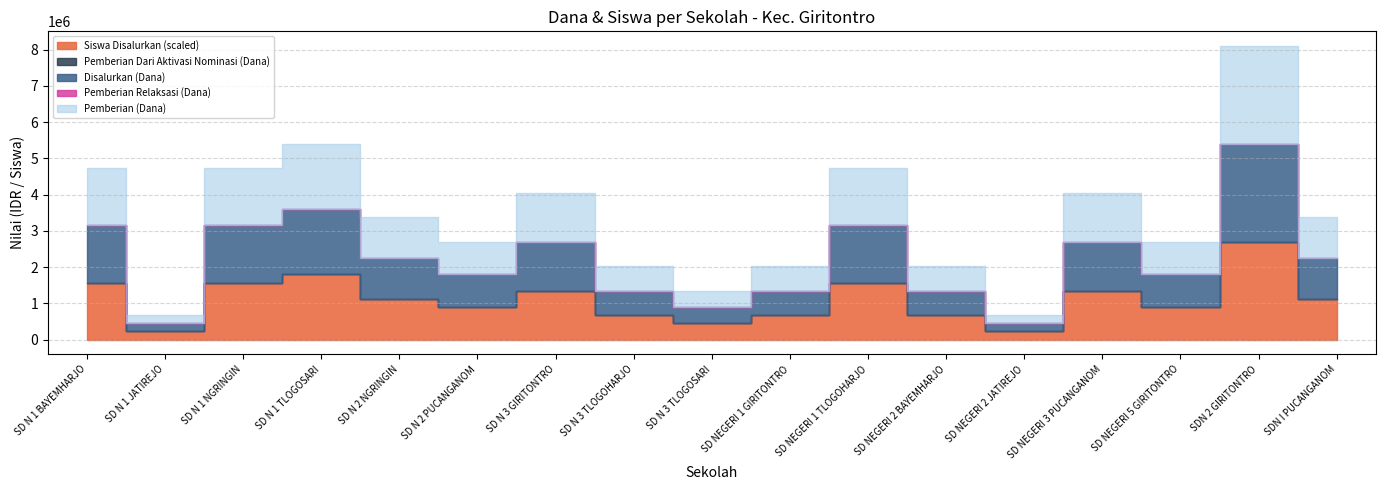

Where is the first local minimum for Disalurkan (Dana)?

SD N 1 JATIREJO